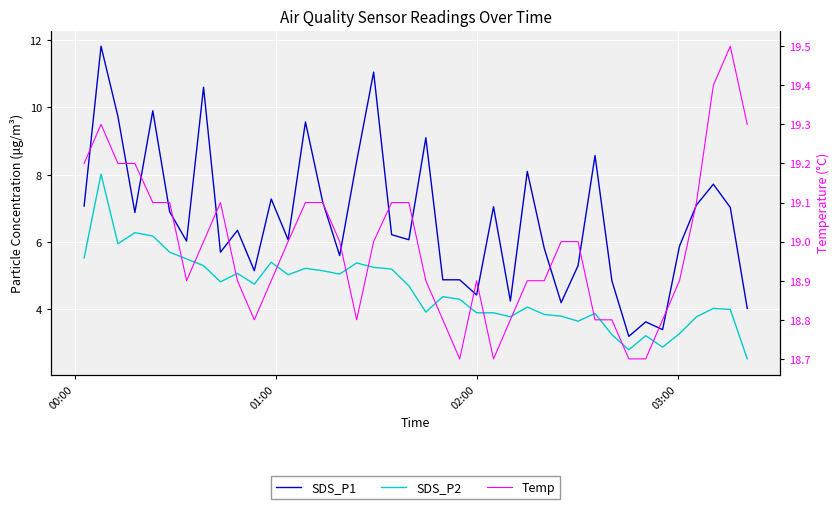

What is the average value of the Temp series?

19.0